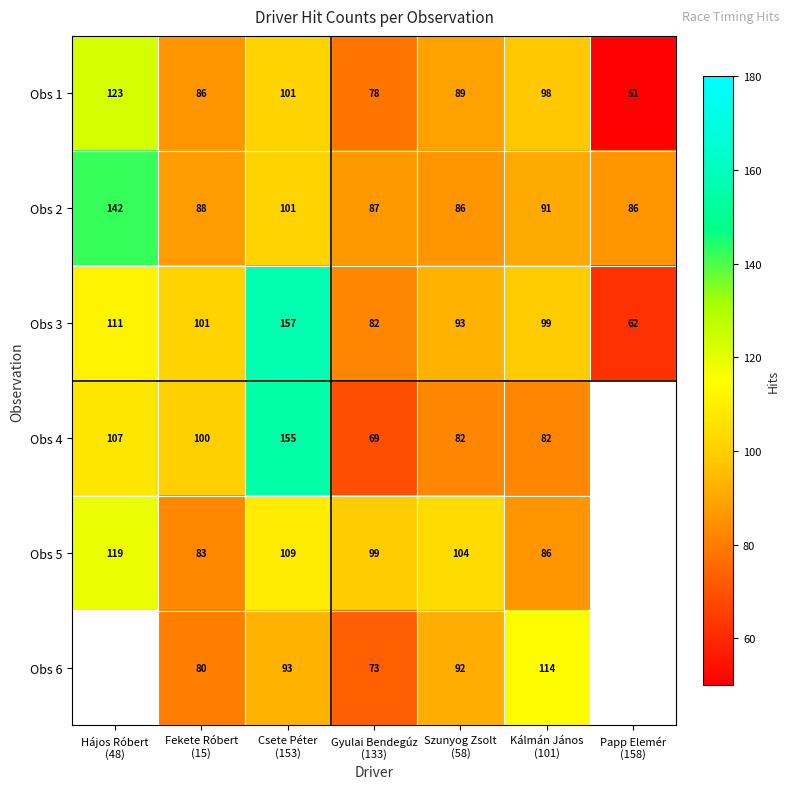

What is the sum of all Obs 1 values?

626